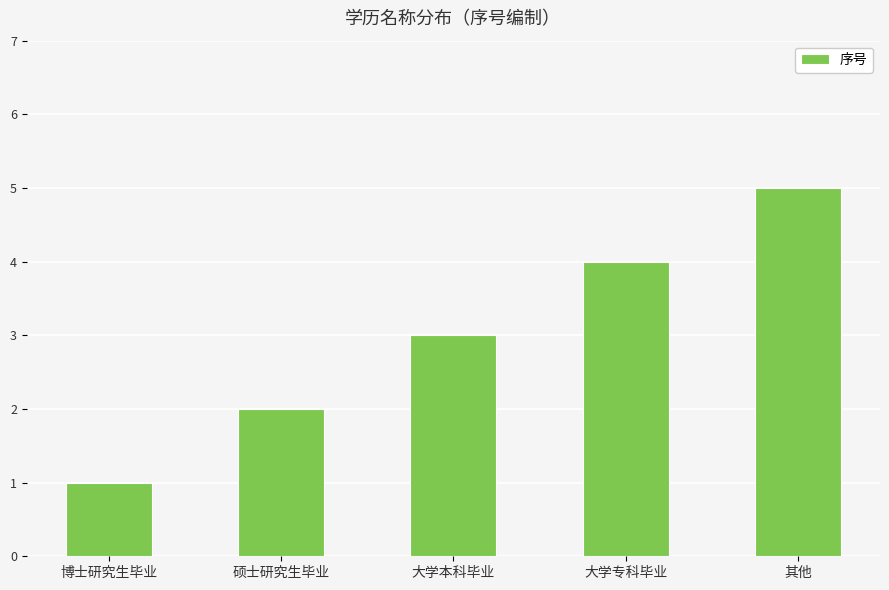

Which category has the highest value across all series?

其他